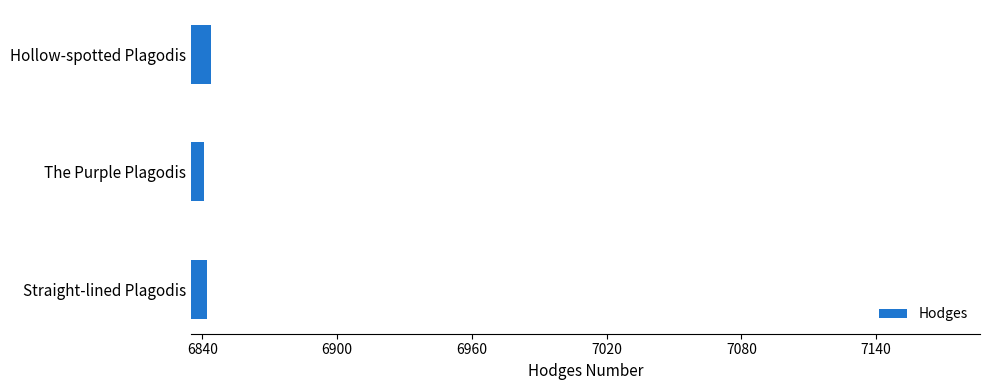

The value at The Purple Plagodis is 11224. True or false?

False